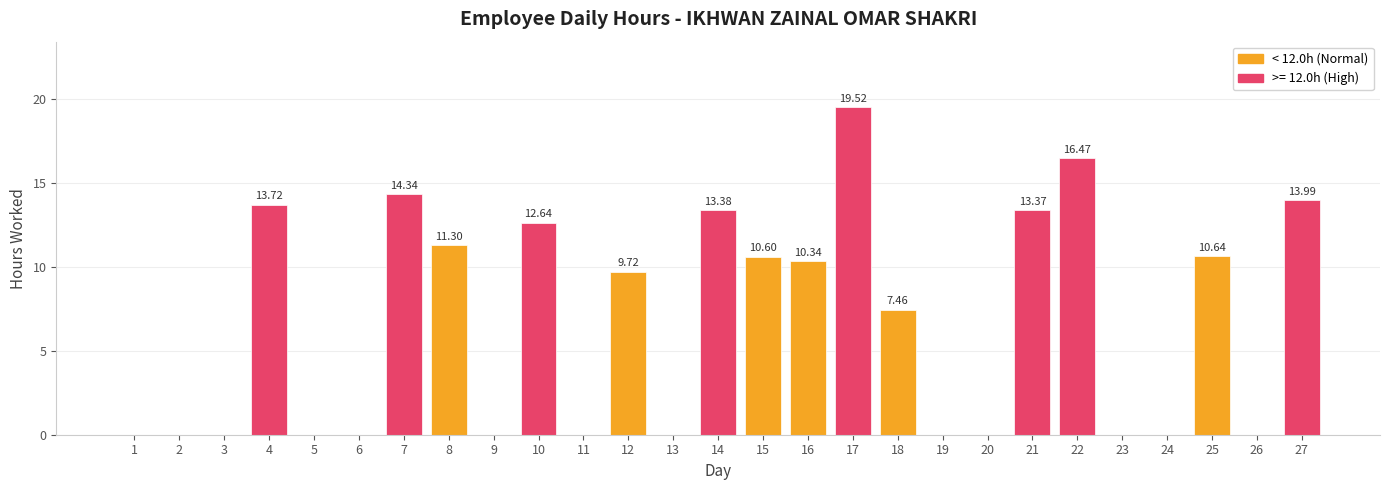

What is the sum of the values at 24 and 8?

11.3